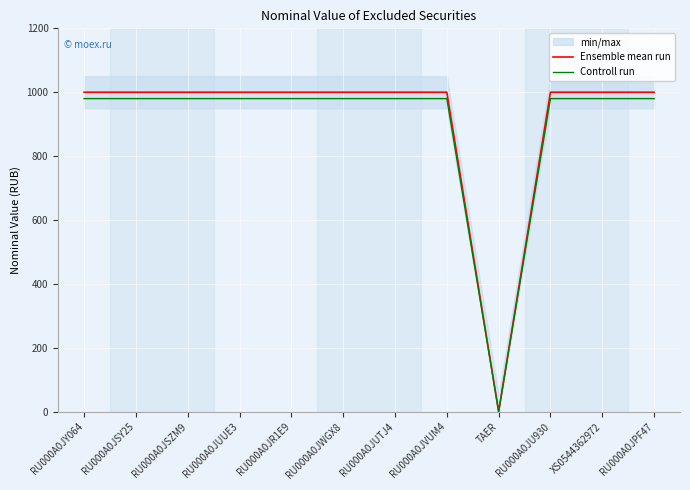

Which series changed the most between RU000A0JSZM9 and RU000A0JU930?

Ensemble mean run